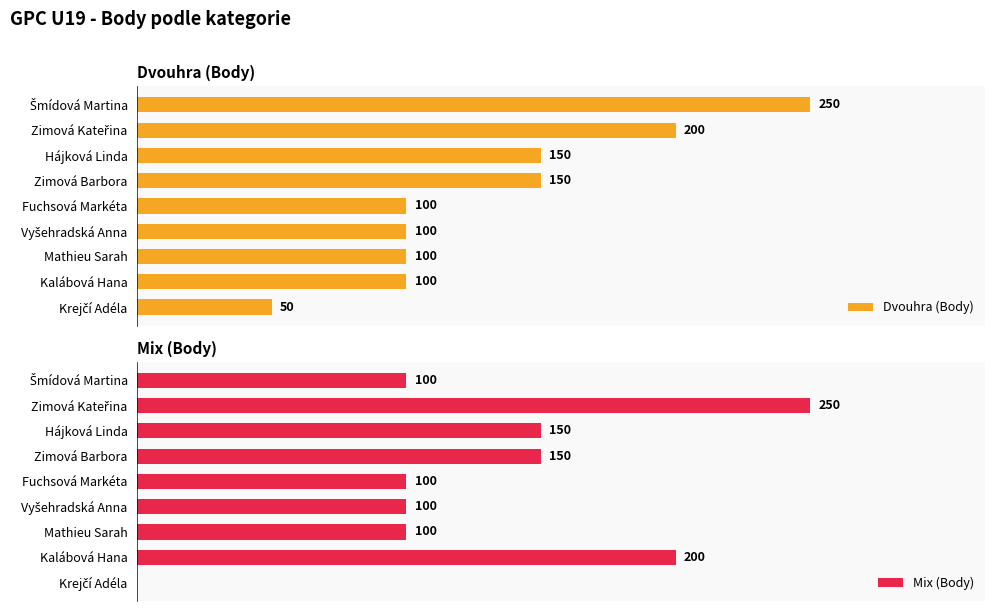

Count the number of data series in this chart.

2